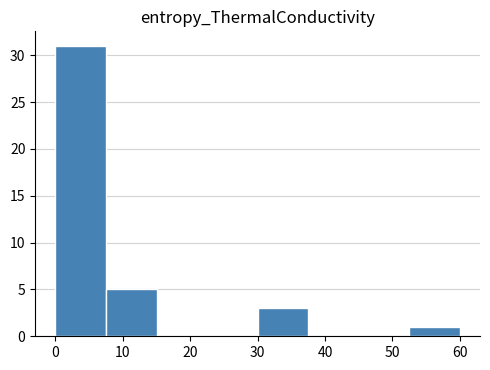

Reading left to right, transcribe this chart: for each bar, give the range it covers on the x-axis and its height. Neither the bar edges nor the heights are printed on the chart, so give them approximately, as read against the axes.

0.0 to 7.5: 31
7.5 to 15.0: 5
15.0 to 22.5: 0
22.5 to 30.0: 0
30.0 to 37.5: 3
37.5 to 45.0: 0
45.0 to 52.5: 0
52.5 to 60.0: 1